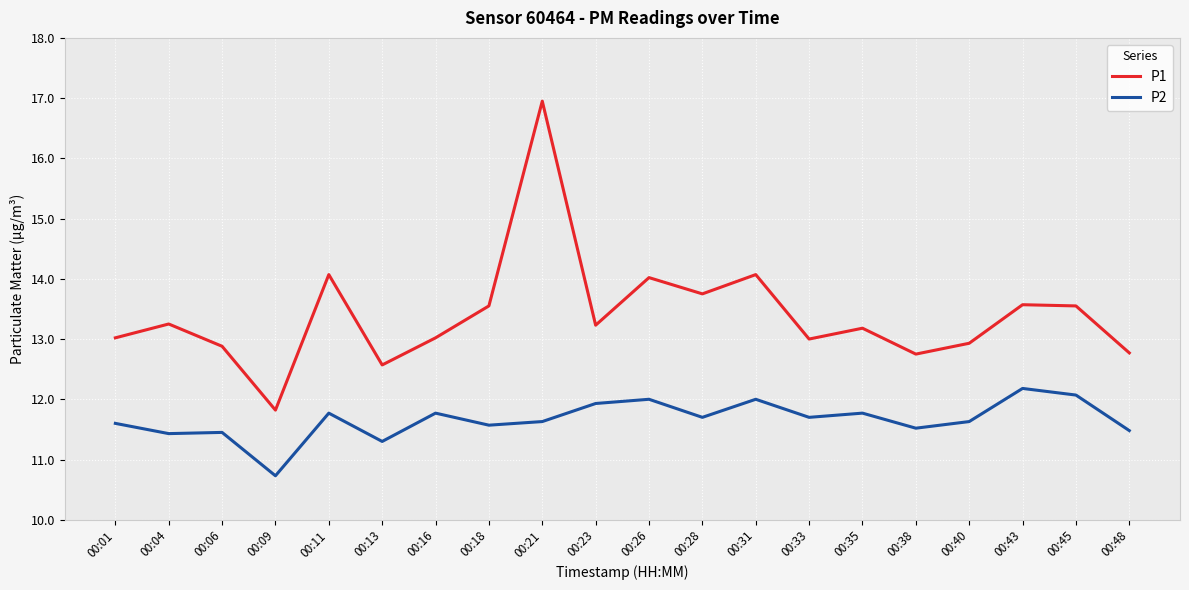

List the series in order of their peak value, highest first.

P1, P2